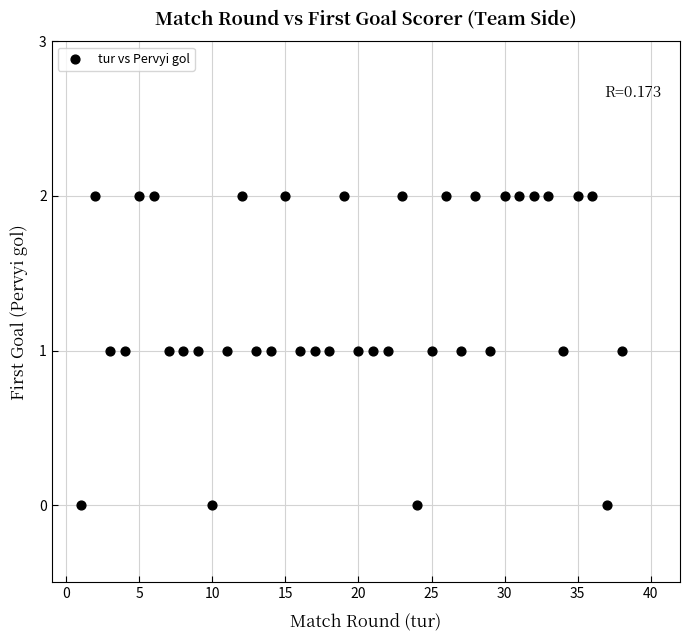

What is the range of X values (max minus min)?

37